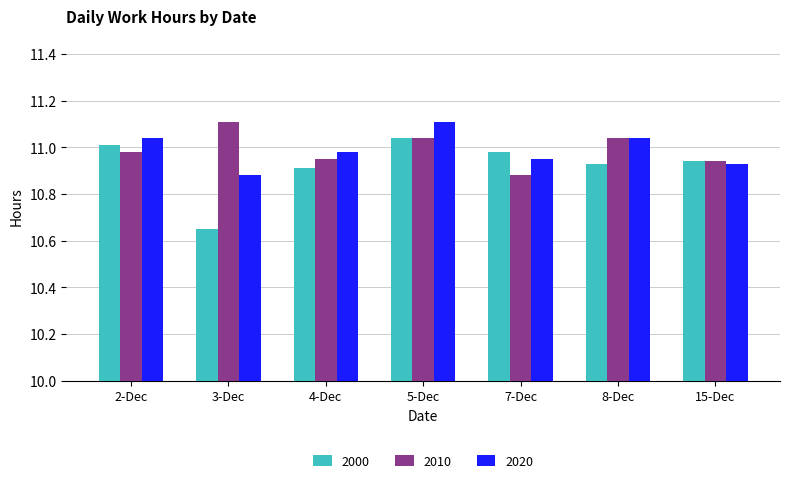

At which category is the sum across all series the highest?

5-Dec